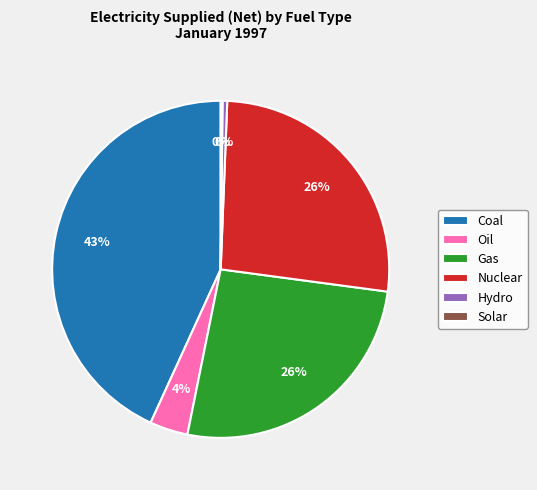

True or false: Gas accounts for 26% of the total.

True